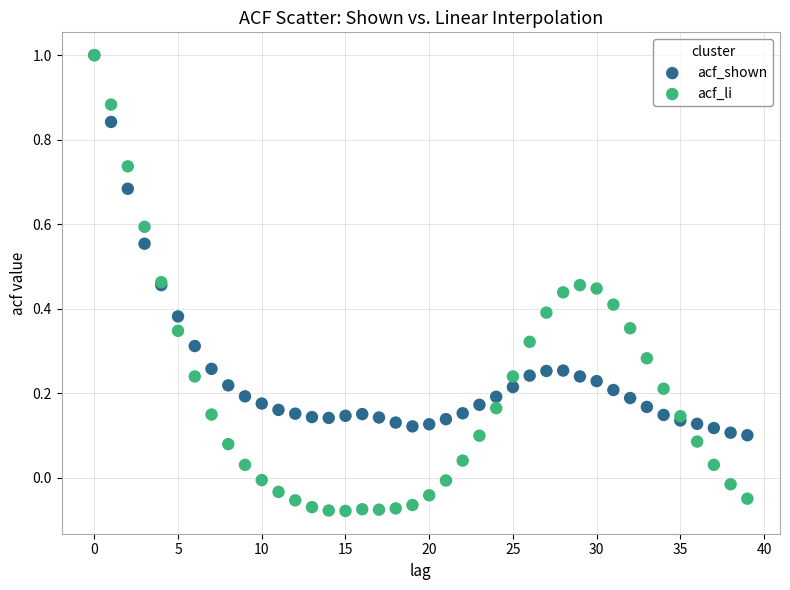

Which series reaches the minimum Y coordinate?

acf_li